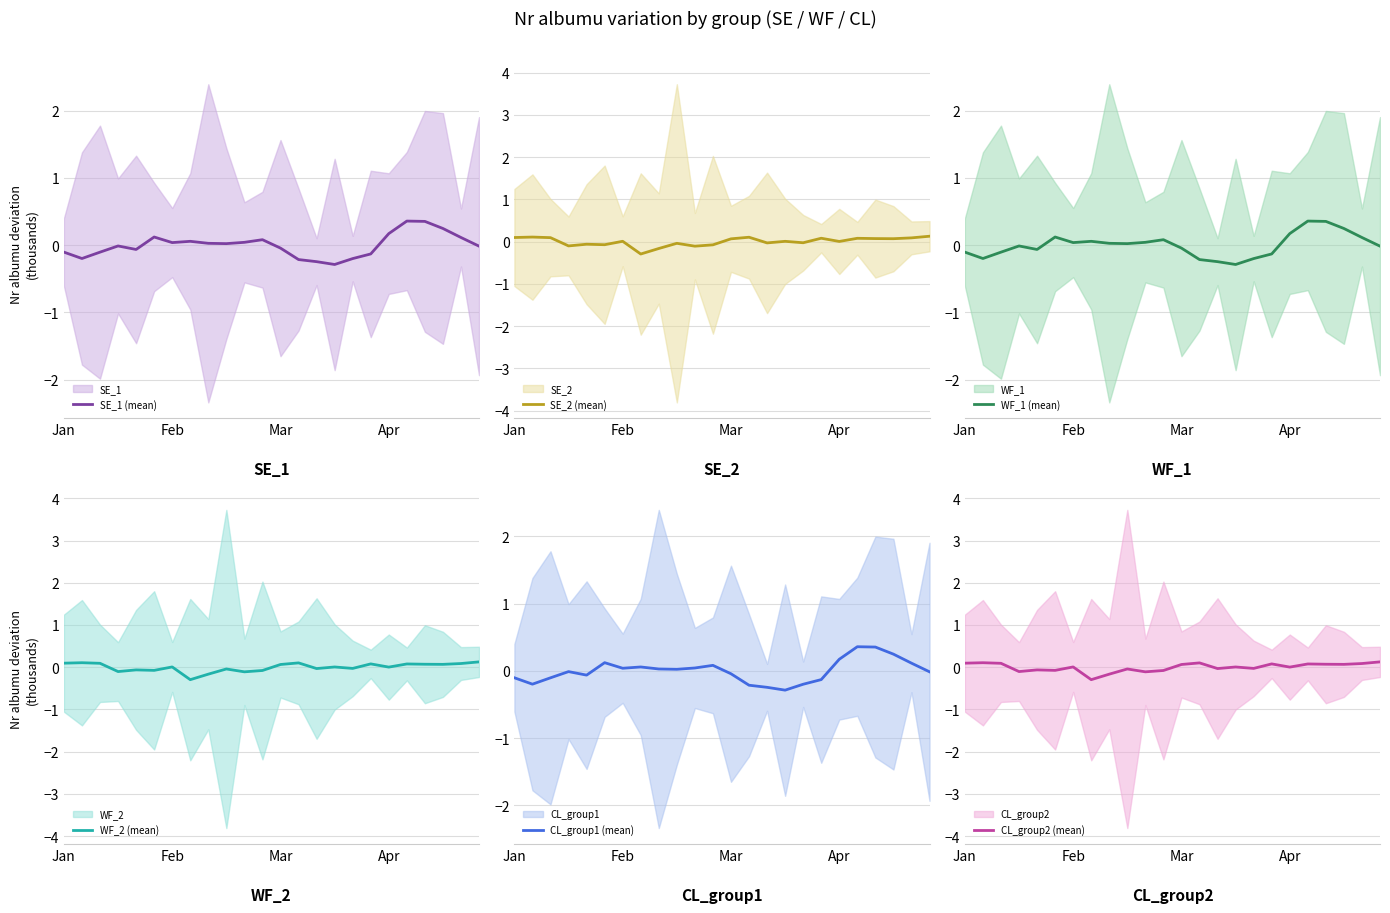

True or false: SE_2 (mean) and SE_1 (mean) cross at least once.

True